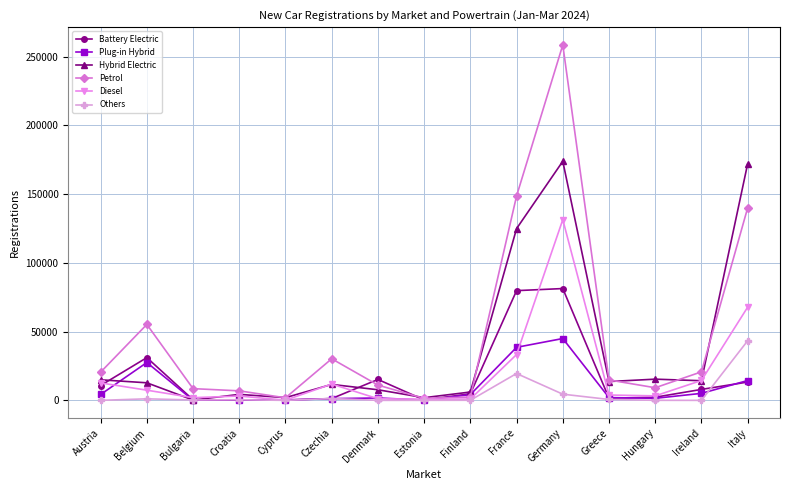

True or false: Hybrid Electric has a value of 41364 at Italy.

False